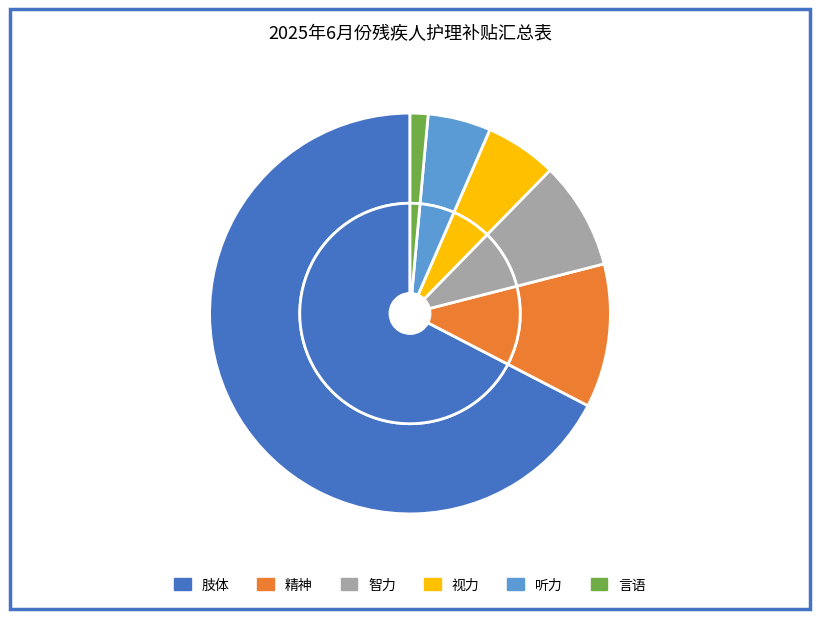

Which has a higher value, 肢体 or 言语?

肢体